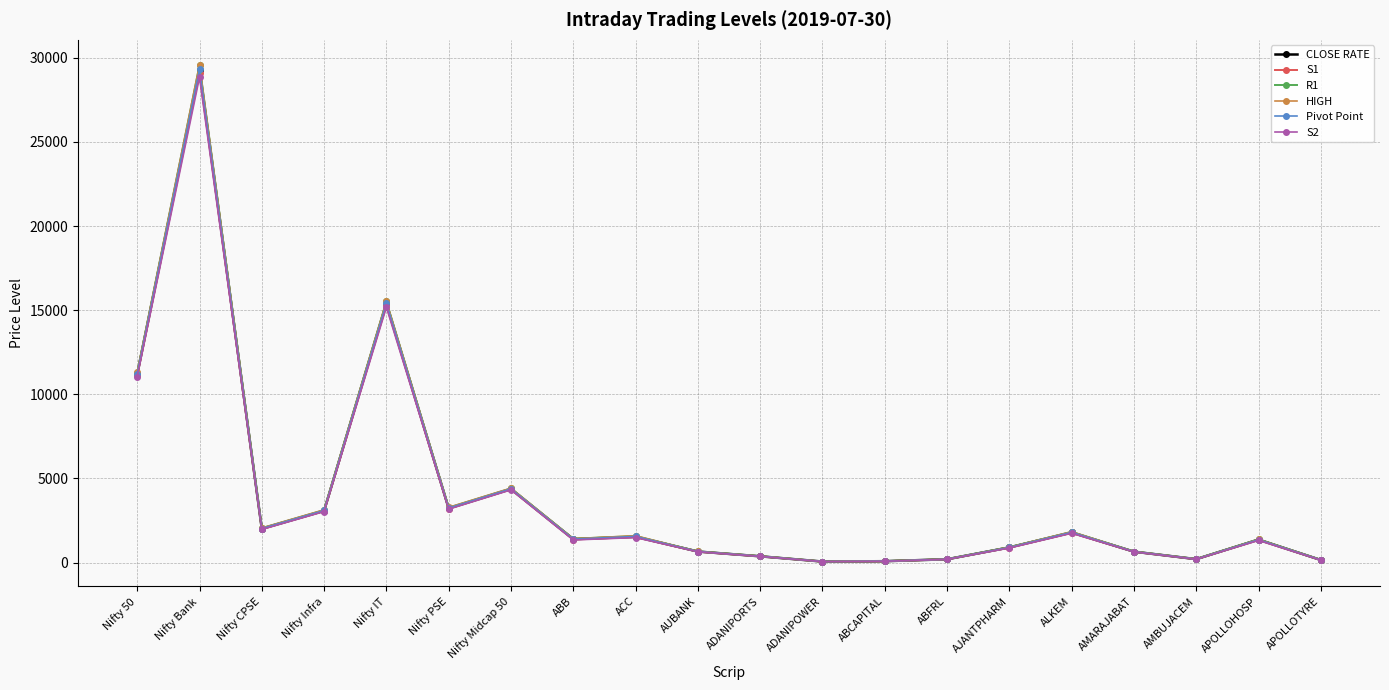

What is the spread (max minus min) of values at Nifty Midcap 50?

100.3